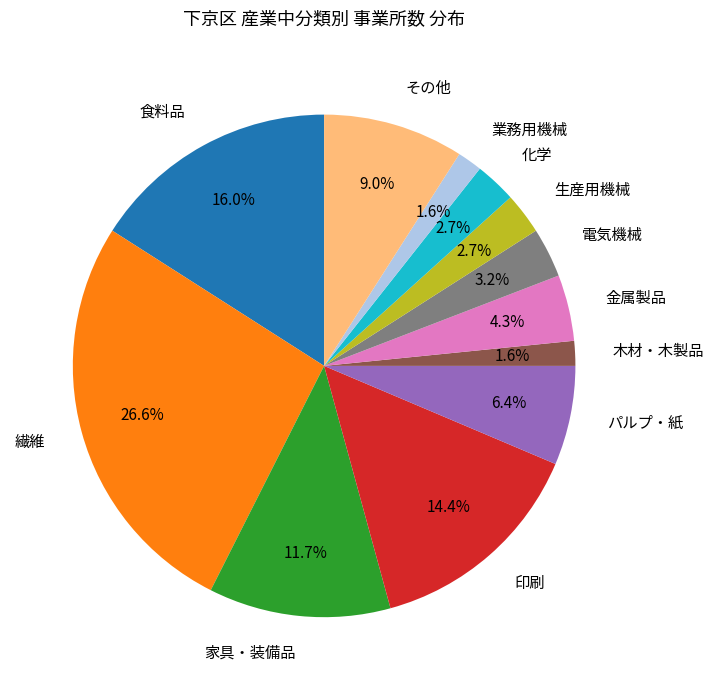

Does 化学 account for over 50% of the chart?

No